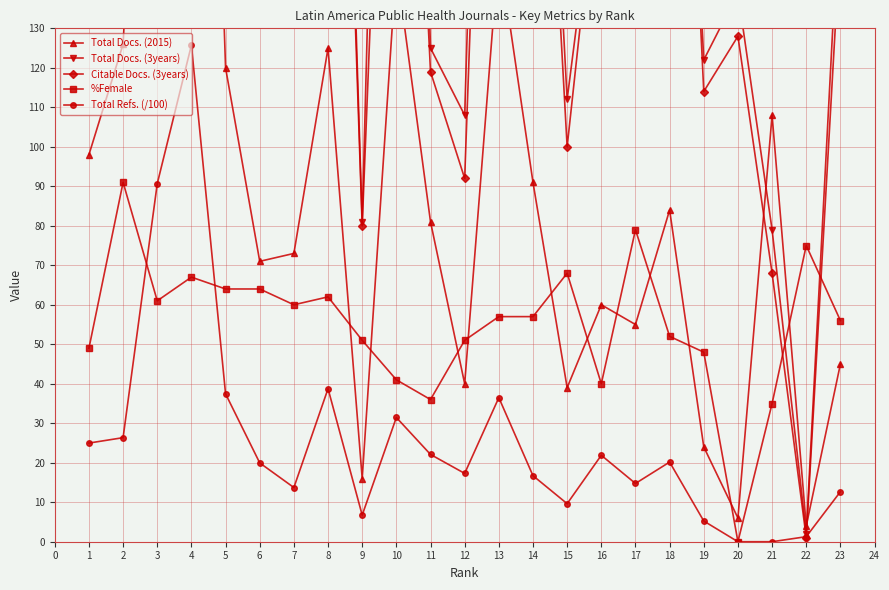

Count the number of data series in this chart.

5